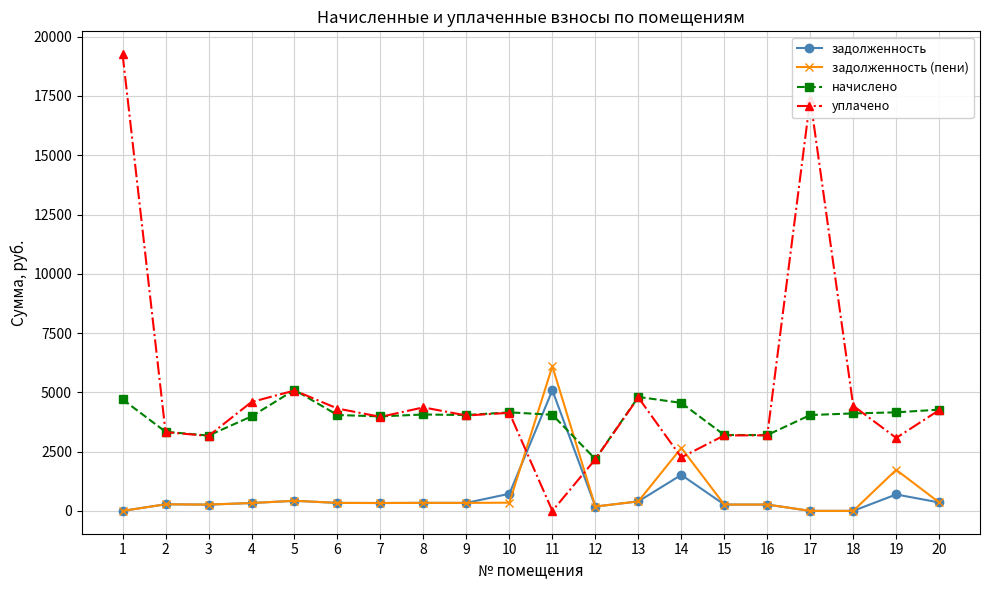

Which series has the widest spread of values?

уплачено